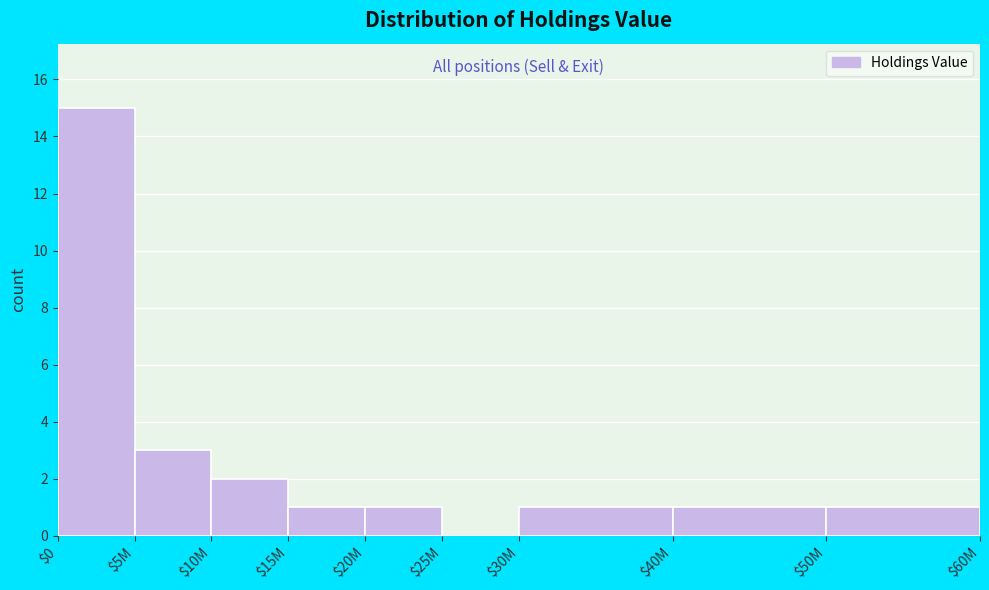

What is the greatest value displayed?

15